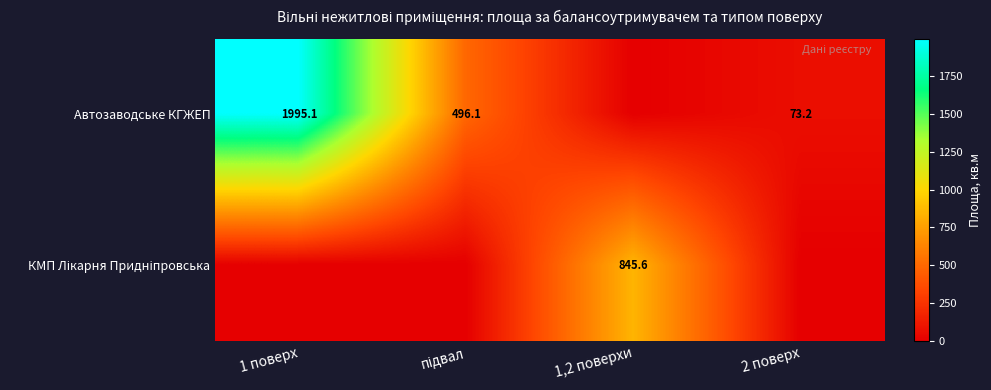

How many distinct data groups are displayed?

2